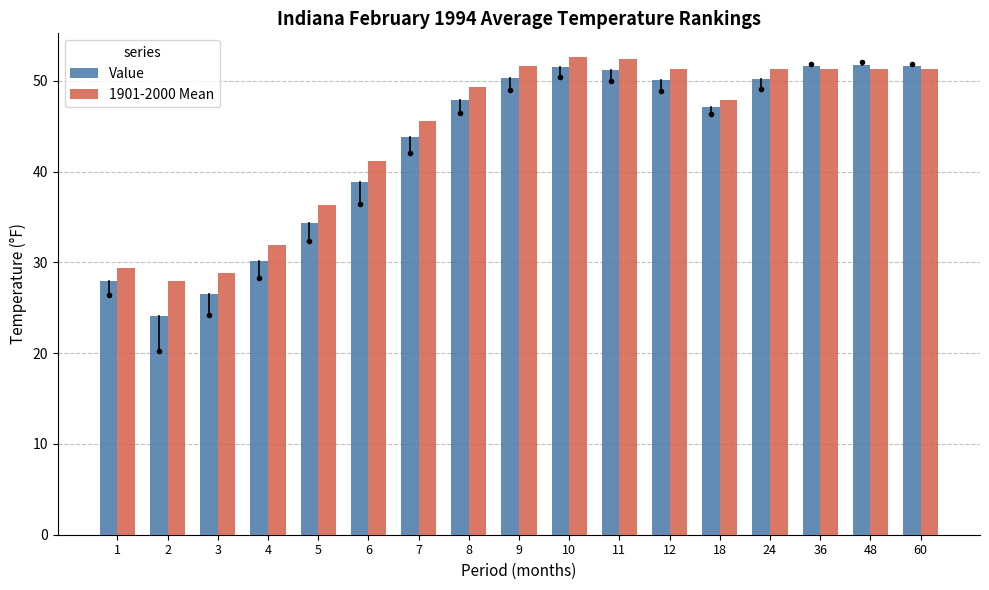

What is the value of the 1901-2000 Mean bar at the 6th from the left?

41.2